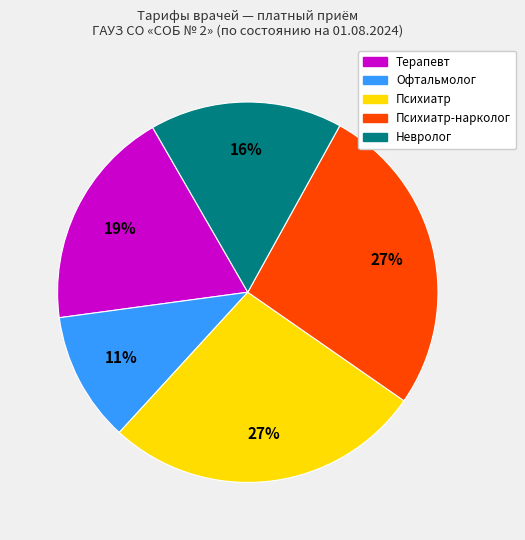

To the nearest percent, what is the difference between the largest and smallest slice percentages?

16%